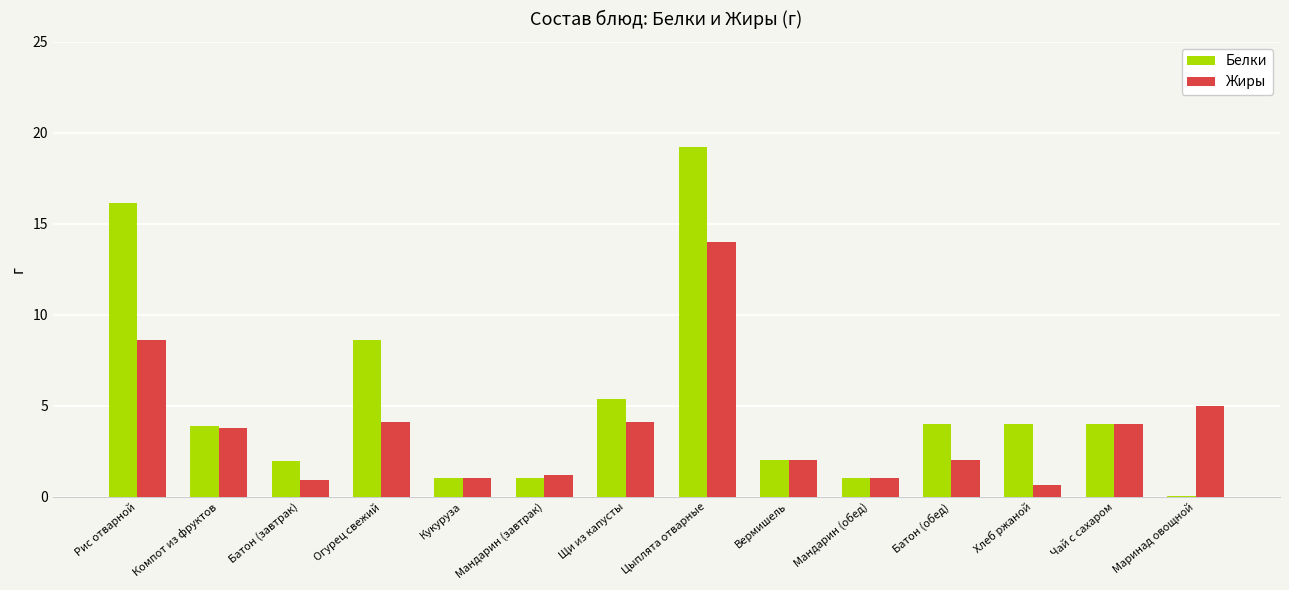

The Белки series shows 29.8 at Цыплята отварные. True or false?

False